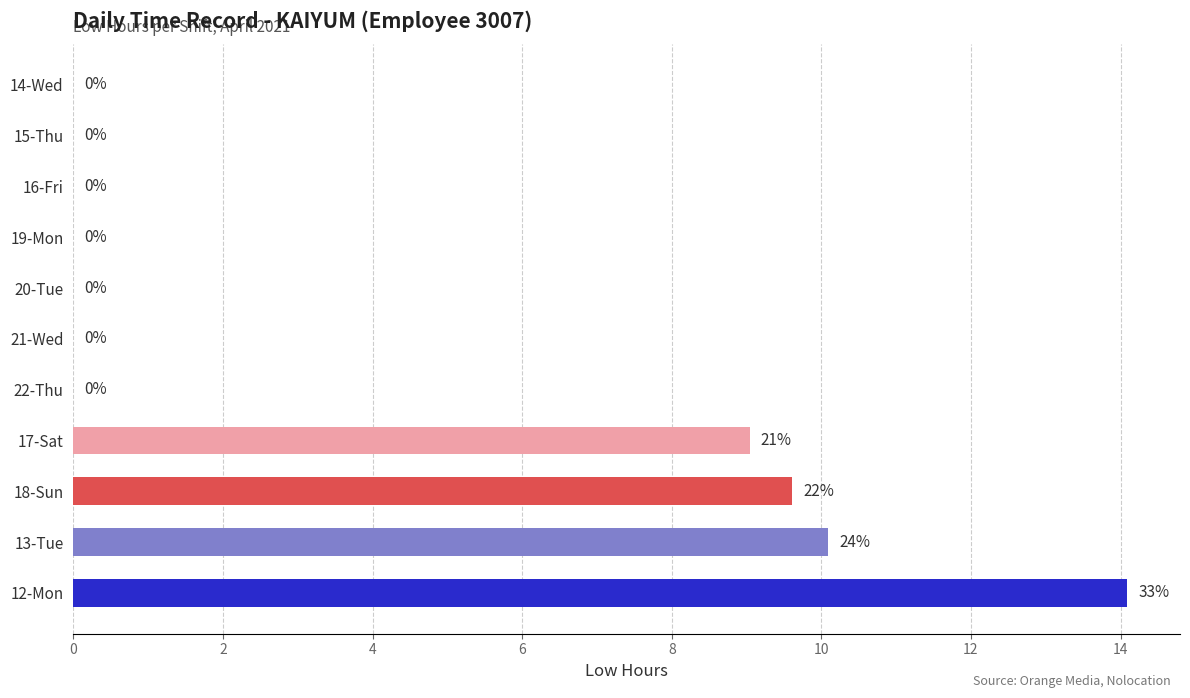

Which category has the highest value across all series?

12-Mon